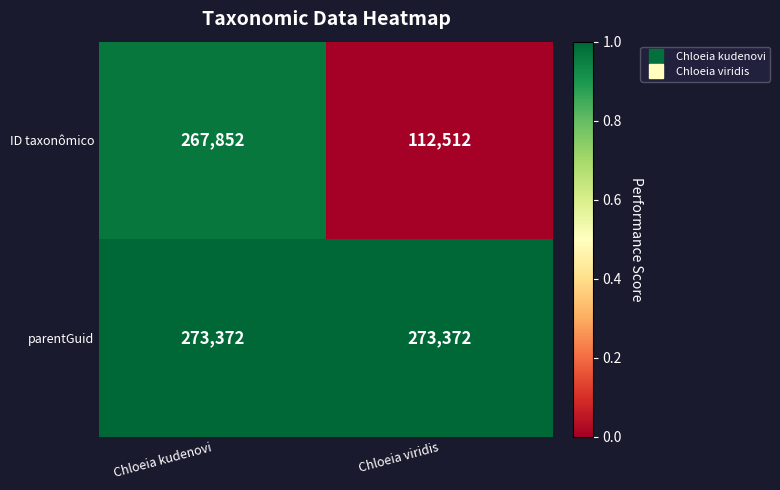

How many data points does each series have?

2